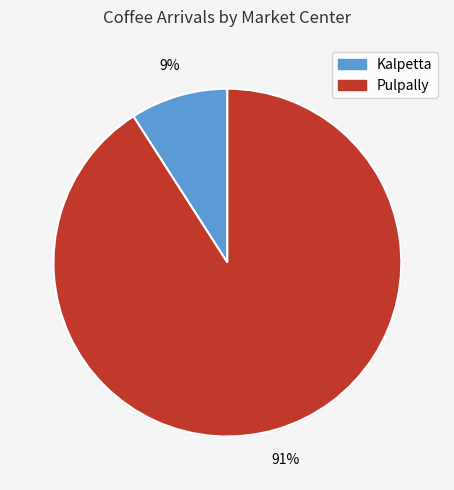

To the nearest percent, what portion does Pulpally represent?

91%